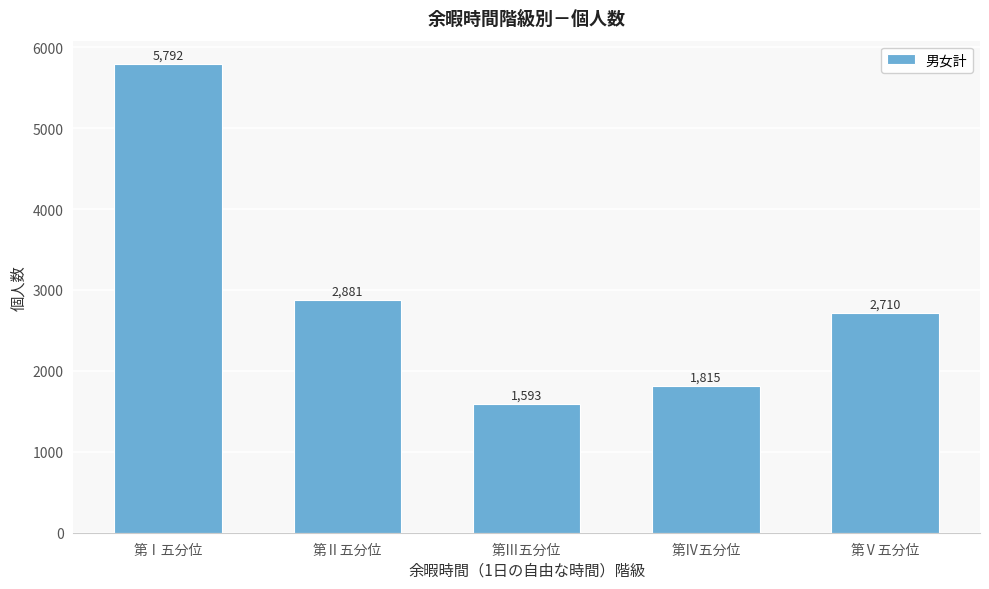

Reading left to right, what are all the values shown in this chart?

5792	2881	1593	1815	2710